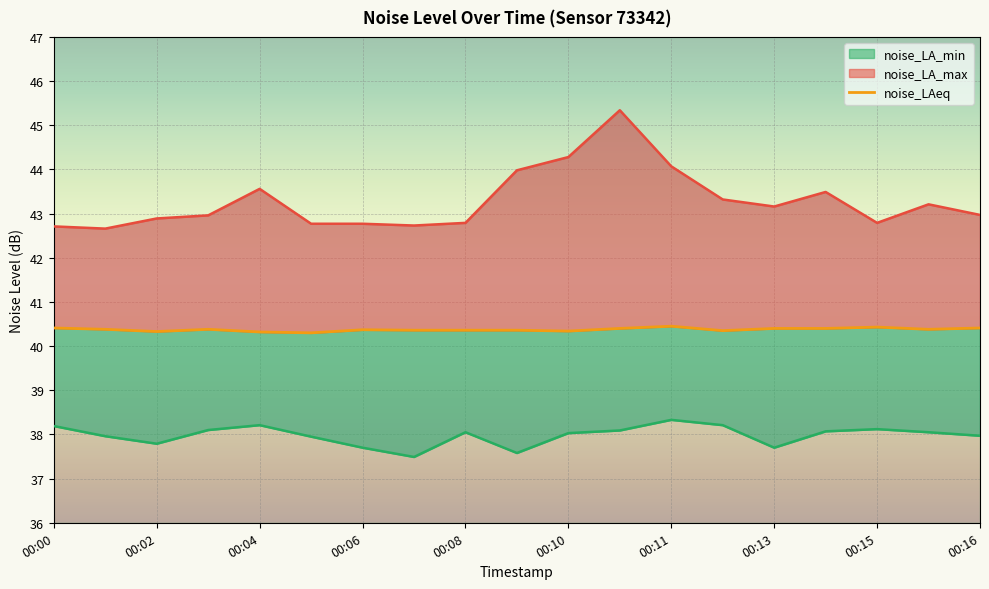

At which category does the chart reach its peak across all series?

00:10